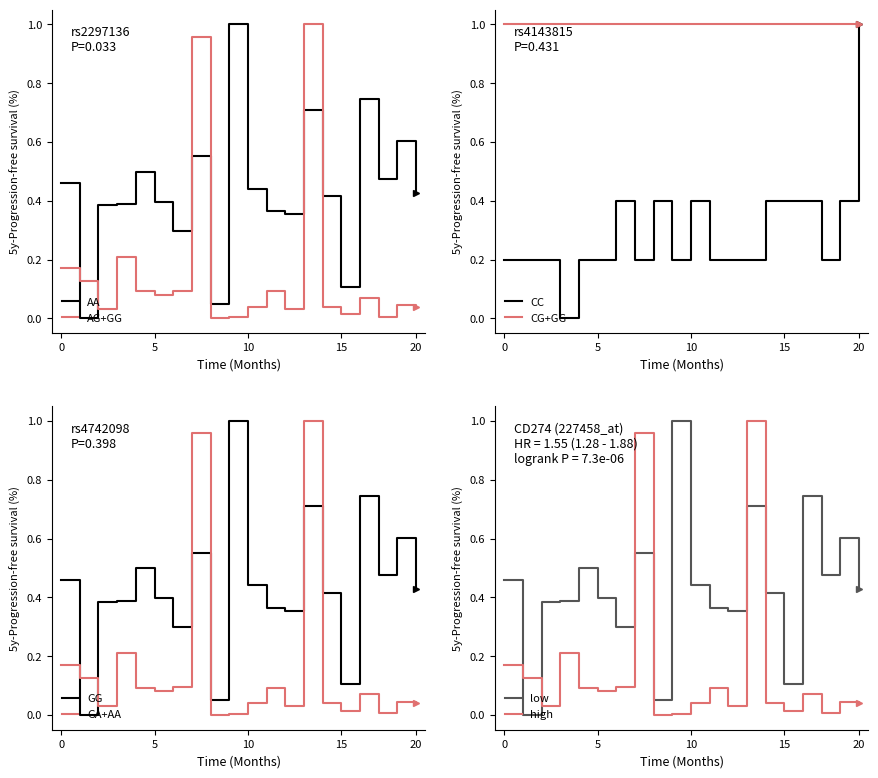

Which series has the largest range (max minus min)?

Samples